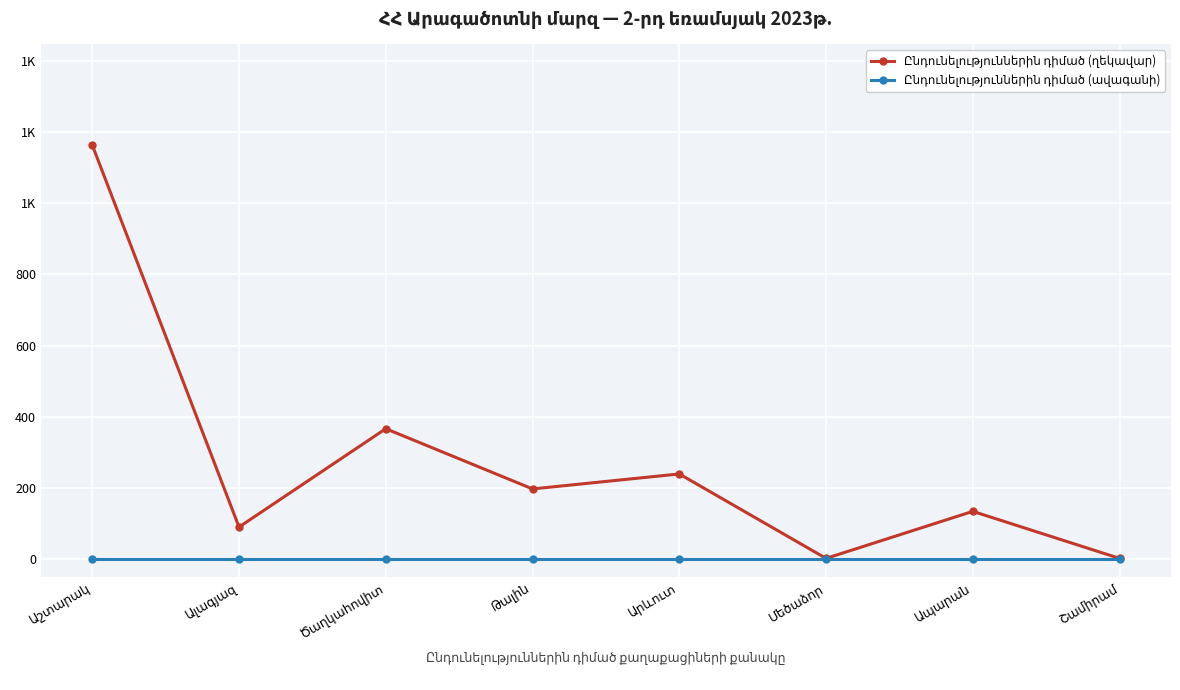

True or false: Ընդունելություններին դիմած (ավագանի) and Ընդունելություններին դիմած (ղեկավար) cross at least once.

False